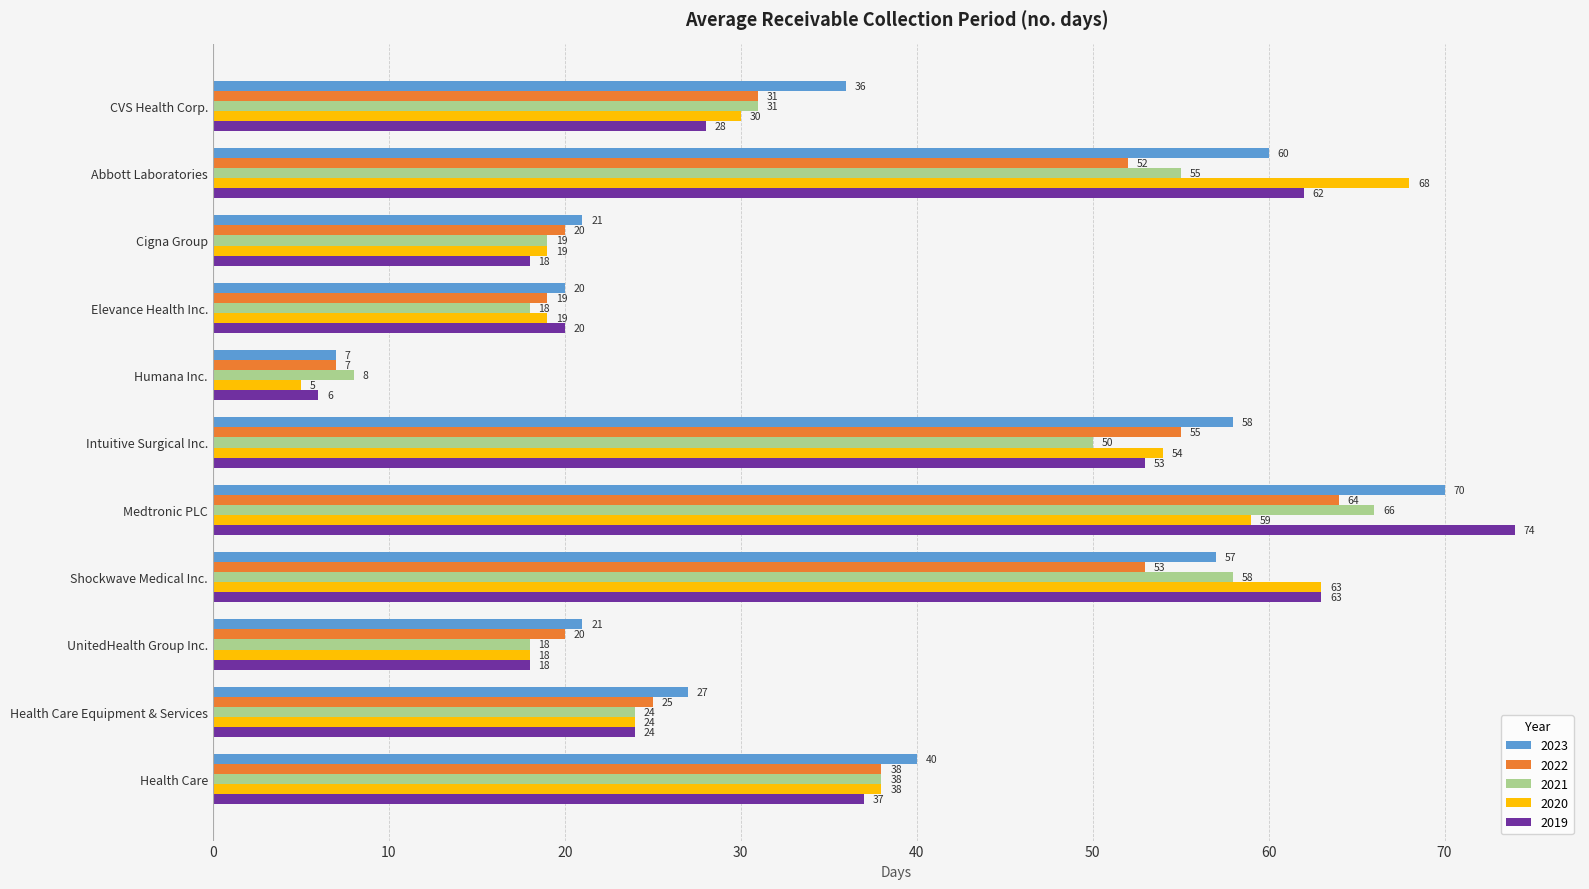

Which series changed the most between Intuitive Surgical Inc. and Medtronic PLC?

2019